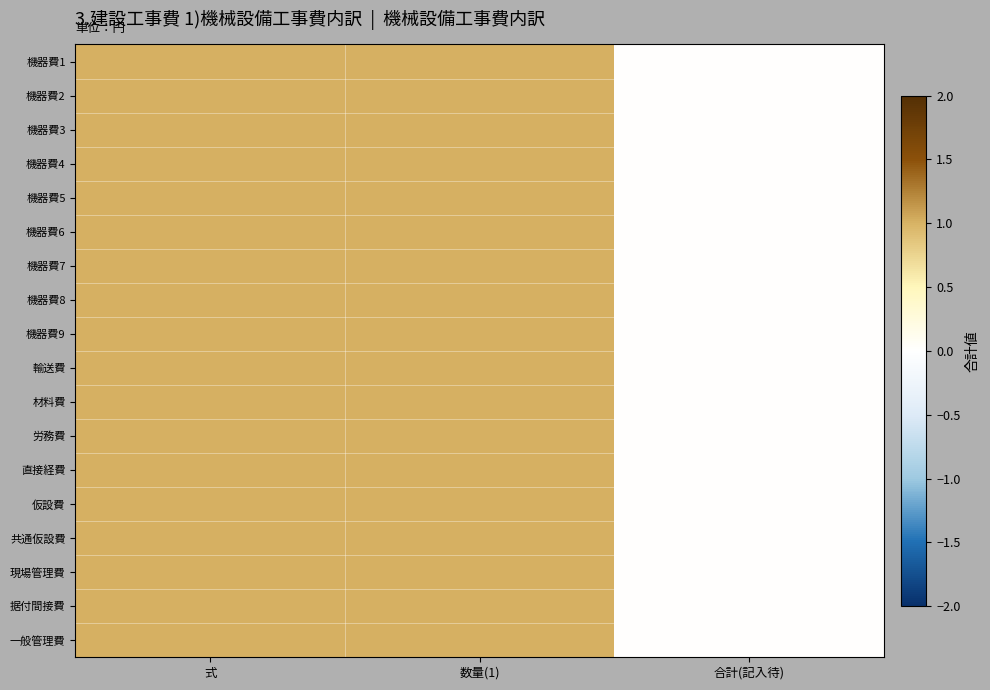

At which category does the chart reach its minimum across all series?

合計(記入待)